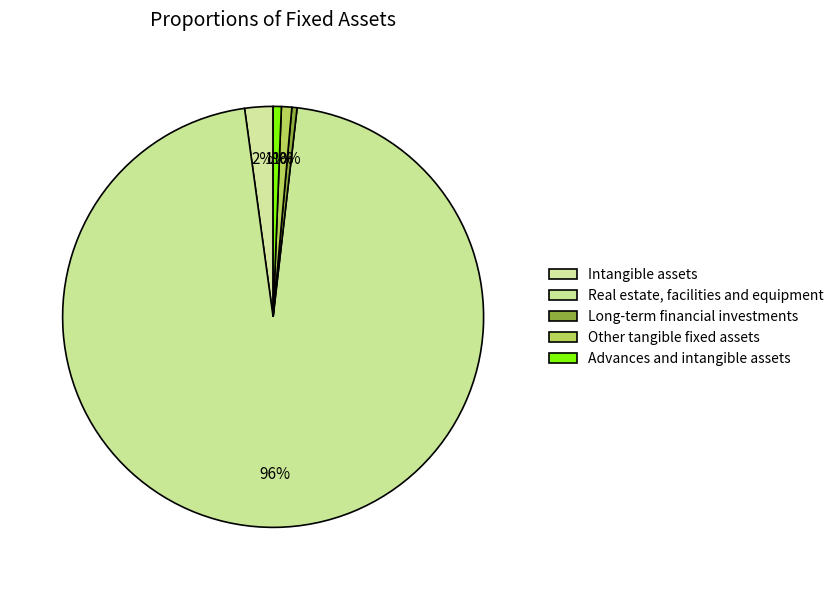

Which category has the biggest portion of the pie?

Real estate, facilities and equipment